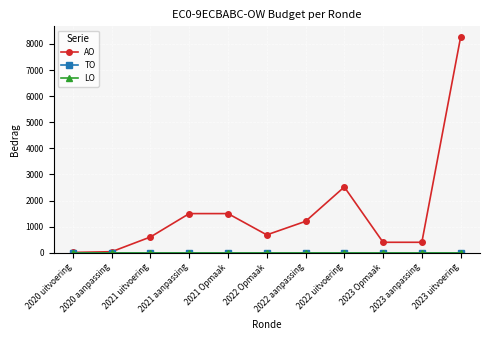

What is the label of the 1st point from the right?

2023 uitvoering